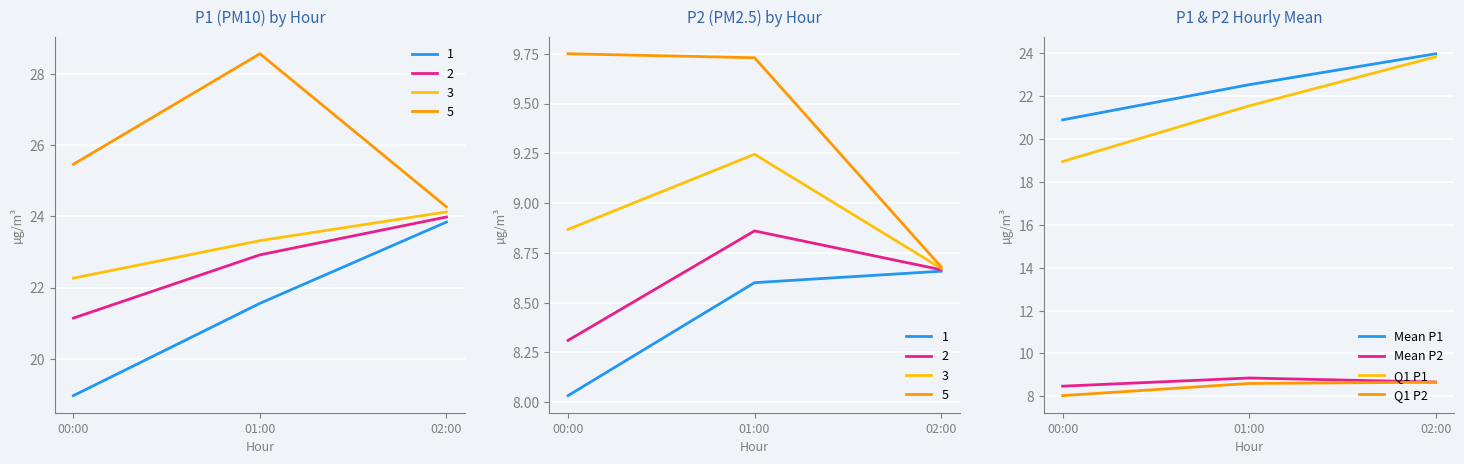

Which label corresponds to the smallest value in the chart?

00:00